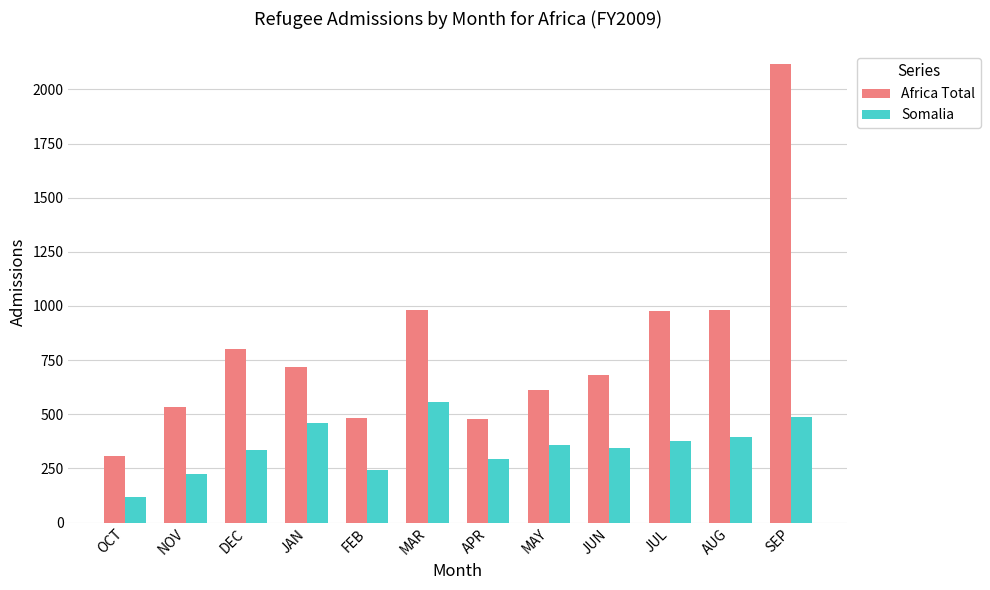

What value does the Somalia series have at NOV, to the nearest 50?

200